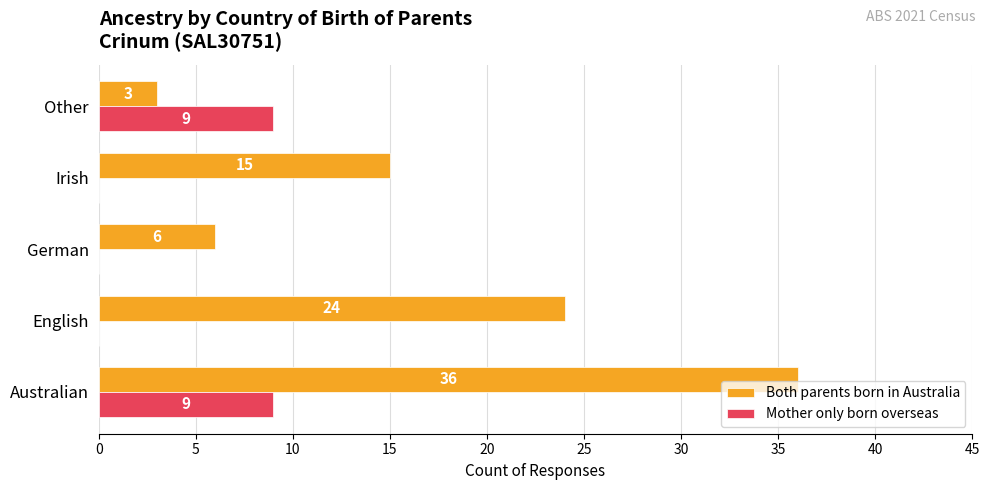

What is the sum of the Both parents born in Australia values at Other and Irish?

18